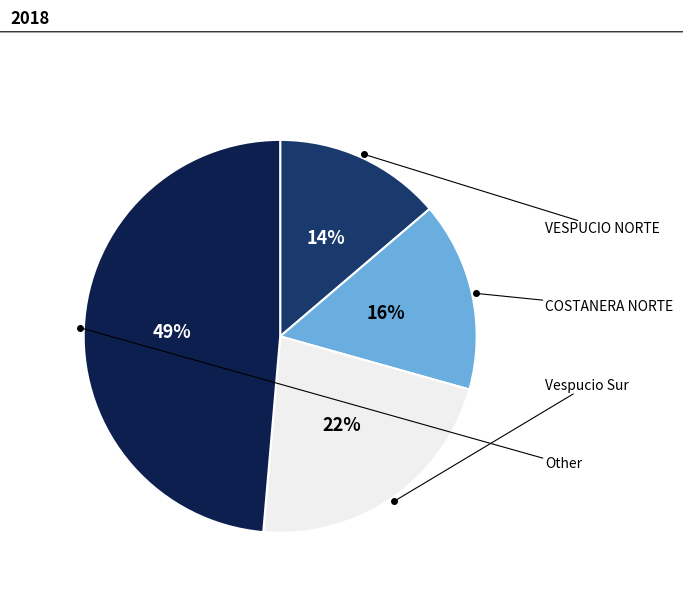

How many segments does this pie chart have?

4